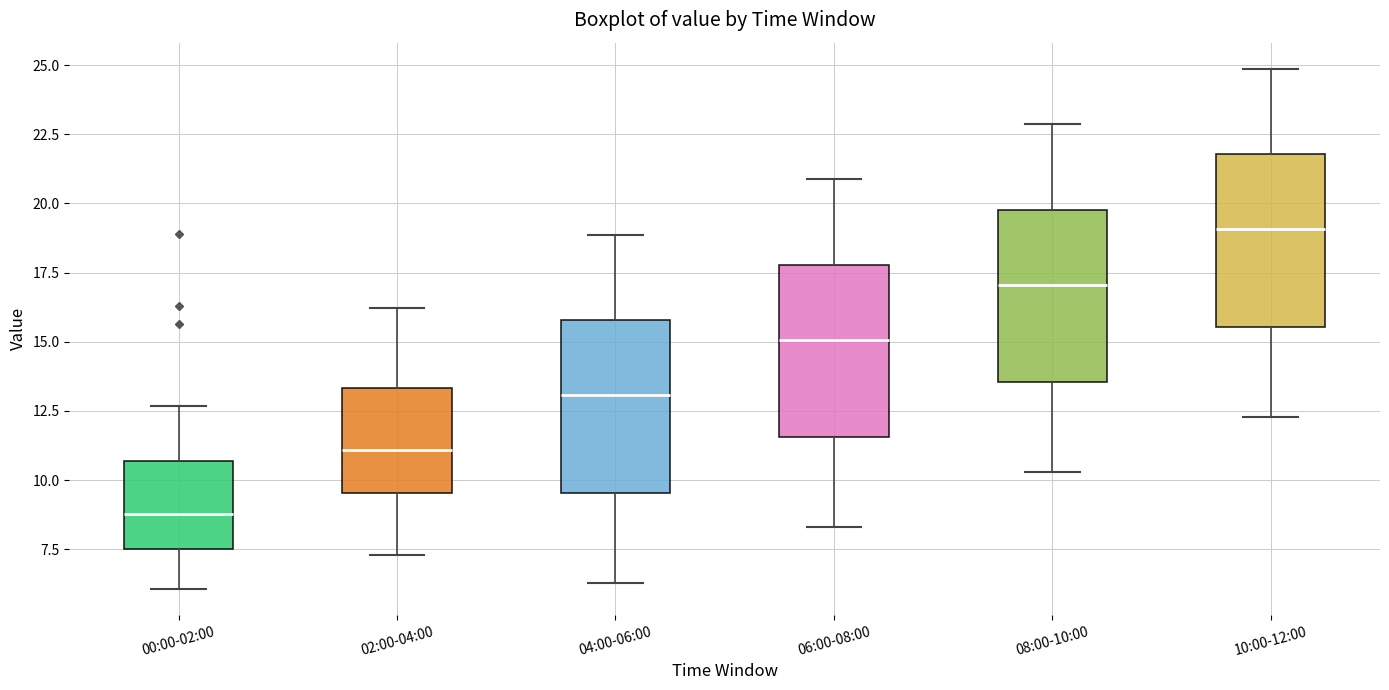

Reading left to right, transcribe this box plot: for each box, give where its median line is, the range the box spans, and where its two whiskers end, as read against the y-axis. The values are not printed on the chart, so give them approximately, as read against the axis.

00:00-02:00: median 9.0, box 7.5 to 10.5, whiskers 6.0 to 12.5
02:00-04:00: median 11.0, box 9.5 to 13.5, whiskers 7.5 to 16.0
04:00-06:00: median 13.0, box 9.5 to 16.0, whiskers 6.5 to 19.0
06:00-08:00: median 15.0, box 11.5 to 18.0, whiskers 8.5 to 21.0
08:00-10:00: median 17.0, box 13.5 to 20.0, whiskers 10.5 to 23.0
10:00-12:00: median 19.0, box 15.5 to 22.0, whiskers 12.5 to 25.0